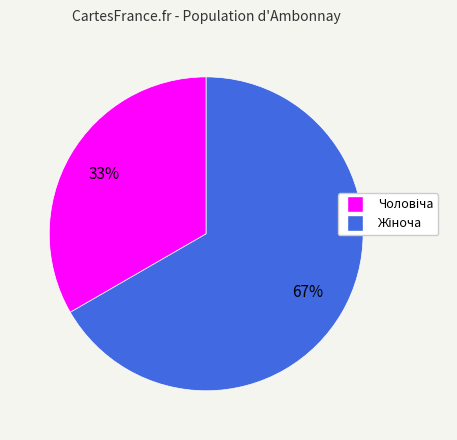

Is there a majority slice in this chart?

Yes